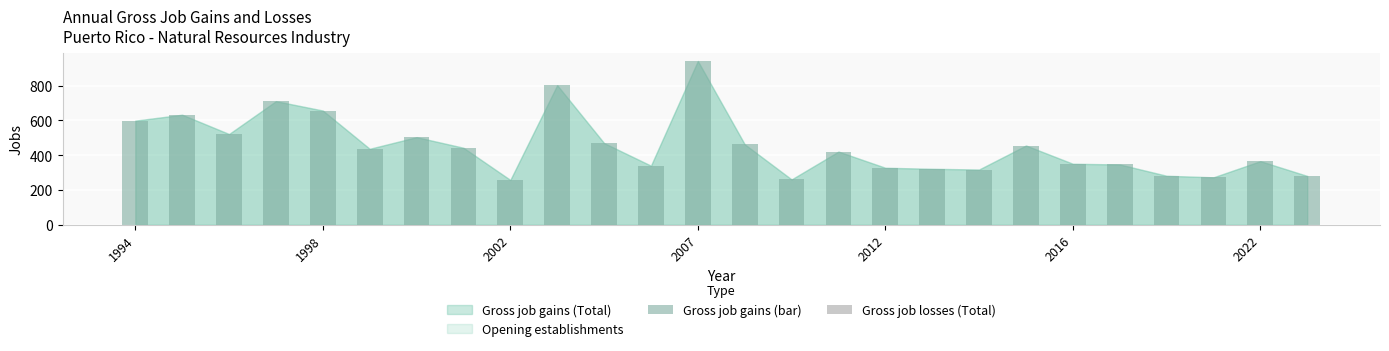

What is the difference between the maximum and minimum values?

684